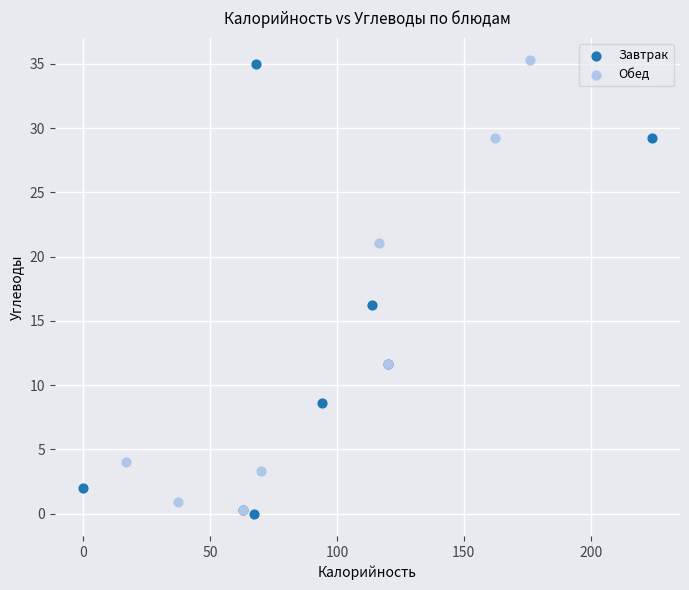

What are all the series names shown in the legend?

Завтрак, Обед